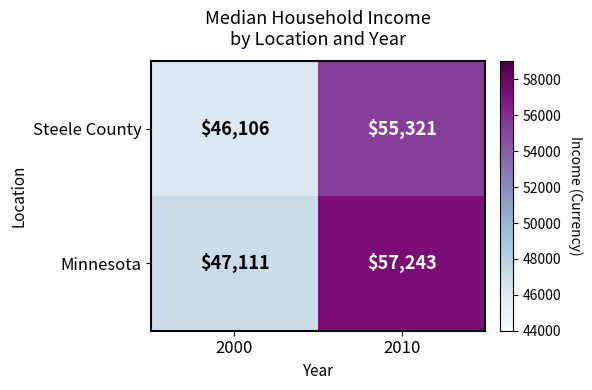

What is the spread (max minus min) of values at 2010?

1922